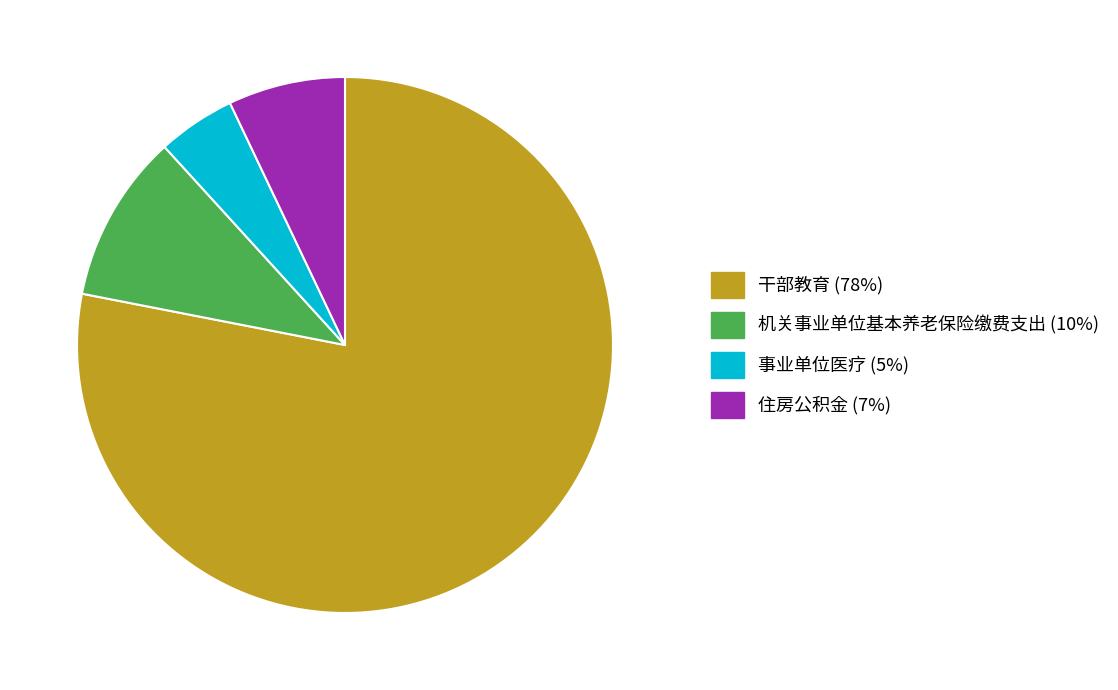

Is the sum of 机关事业单位基本养老保险缴费支出 and 住房公积金 greater than half?

No